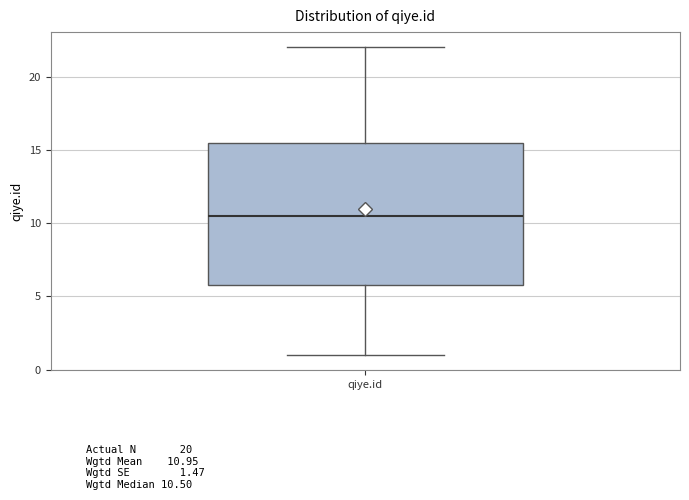

Transcribe this box plot: give where the median line is, the range the box spans, and where the two whiskers end, as read against the y-axis. The values are not printed on the chart, so give them approximately, as read against the axis.

median 10.5, box 6.0 to 15.5, whiskers 1.0 to 22.0